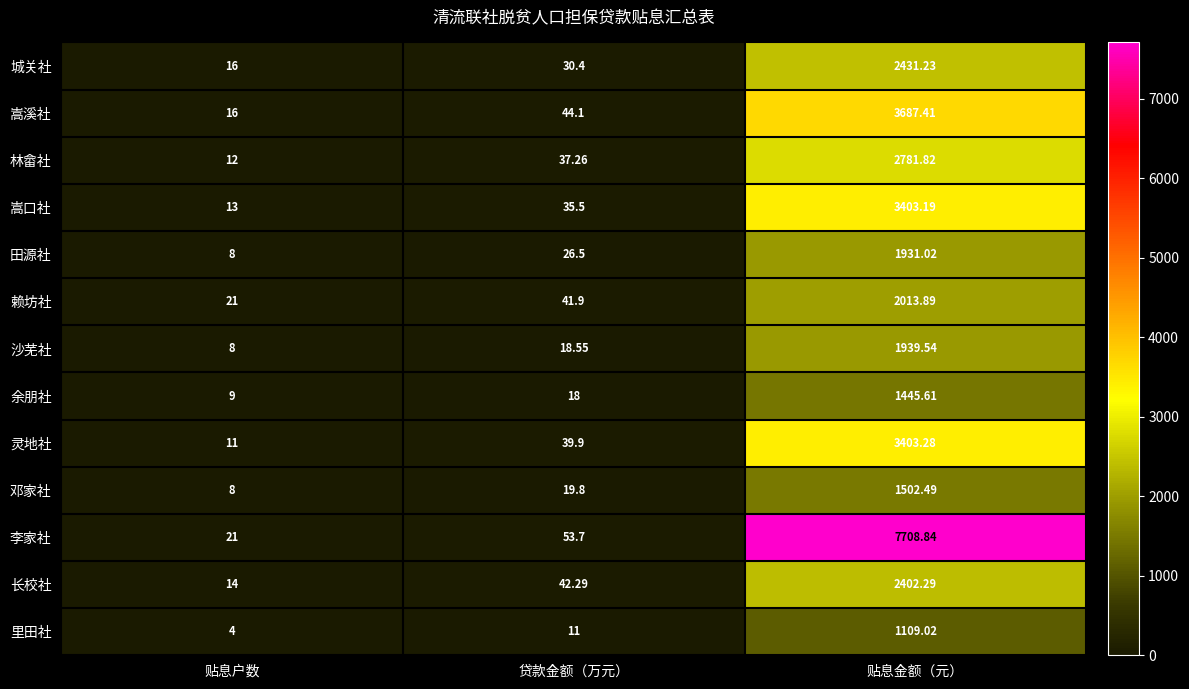

At which category is the sum across all series the highest?

贴息金额（元）